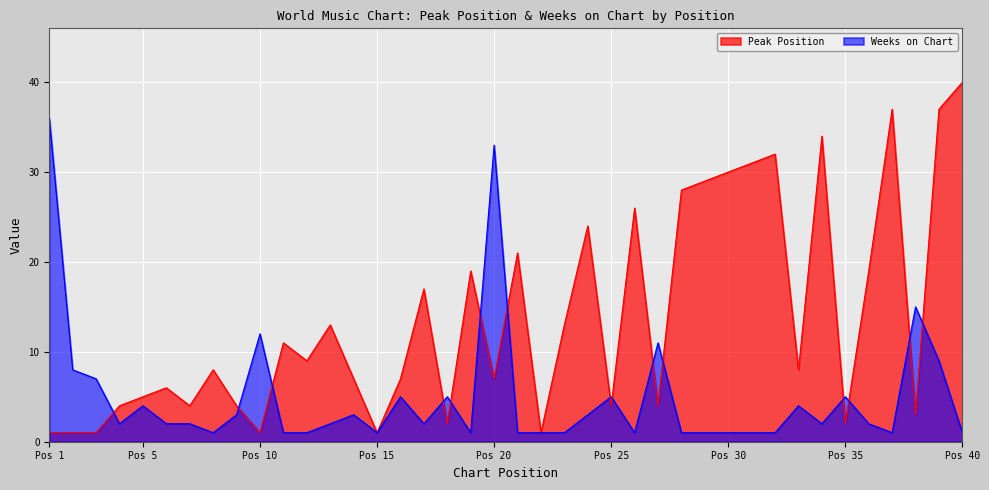

Between Pos 1 and Pos 35, which series saw the biggest shift?

Weeks on Chart